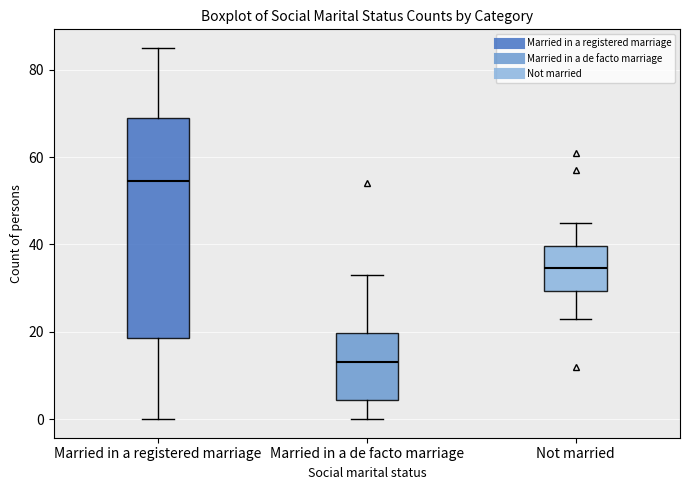

Comparing the boxes themselves (not the whiskers), which one is the tallest?

Married in a registered marriage